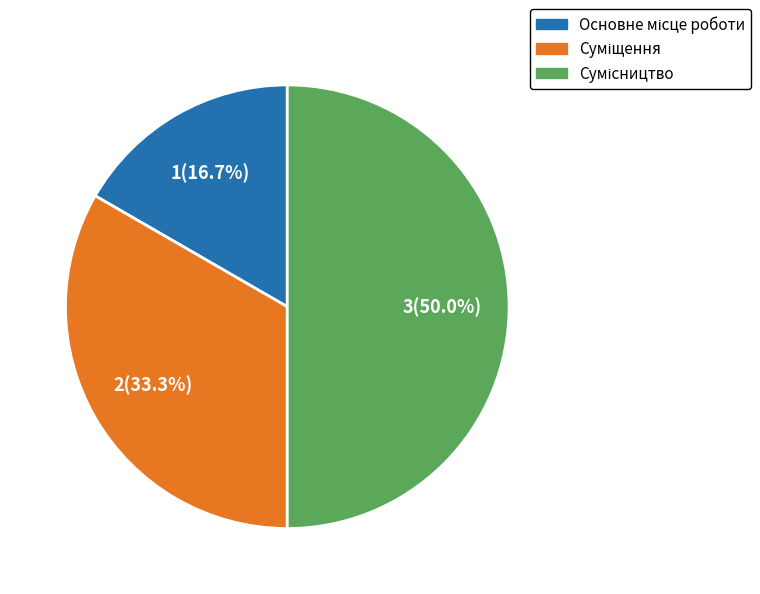

Count the number of slices in the pie.

3